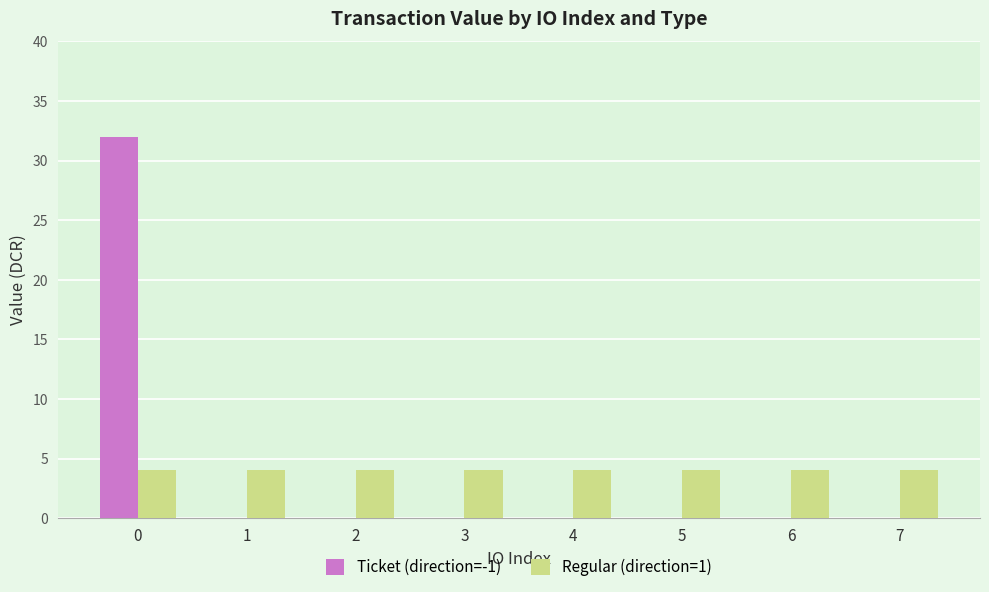

What is the greatest value displayed?

32.0